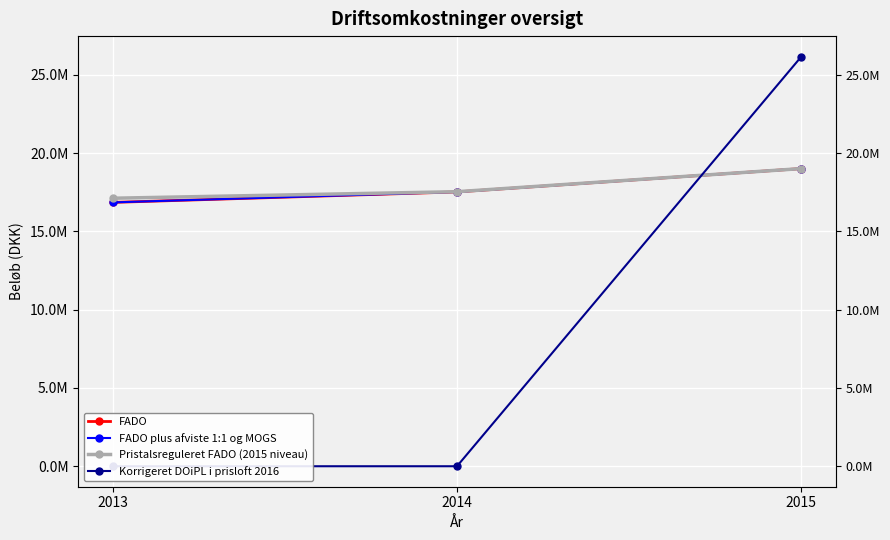

Which series changed the most between 2014 and 2015?

Korrigeret DOiPL i prisloft 2016